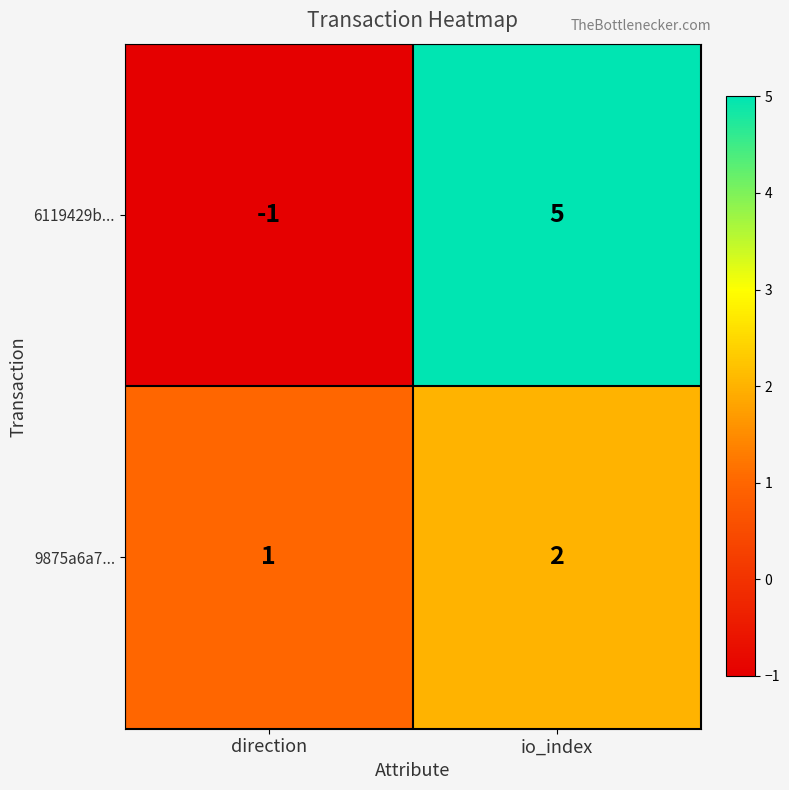

At which label does 9875a6a7... reach its minimum?

direction